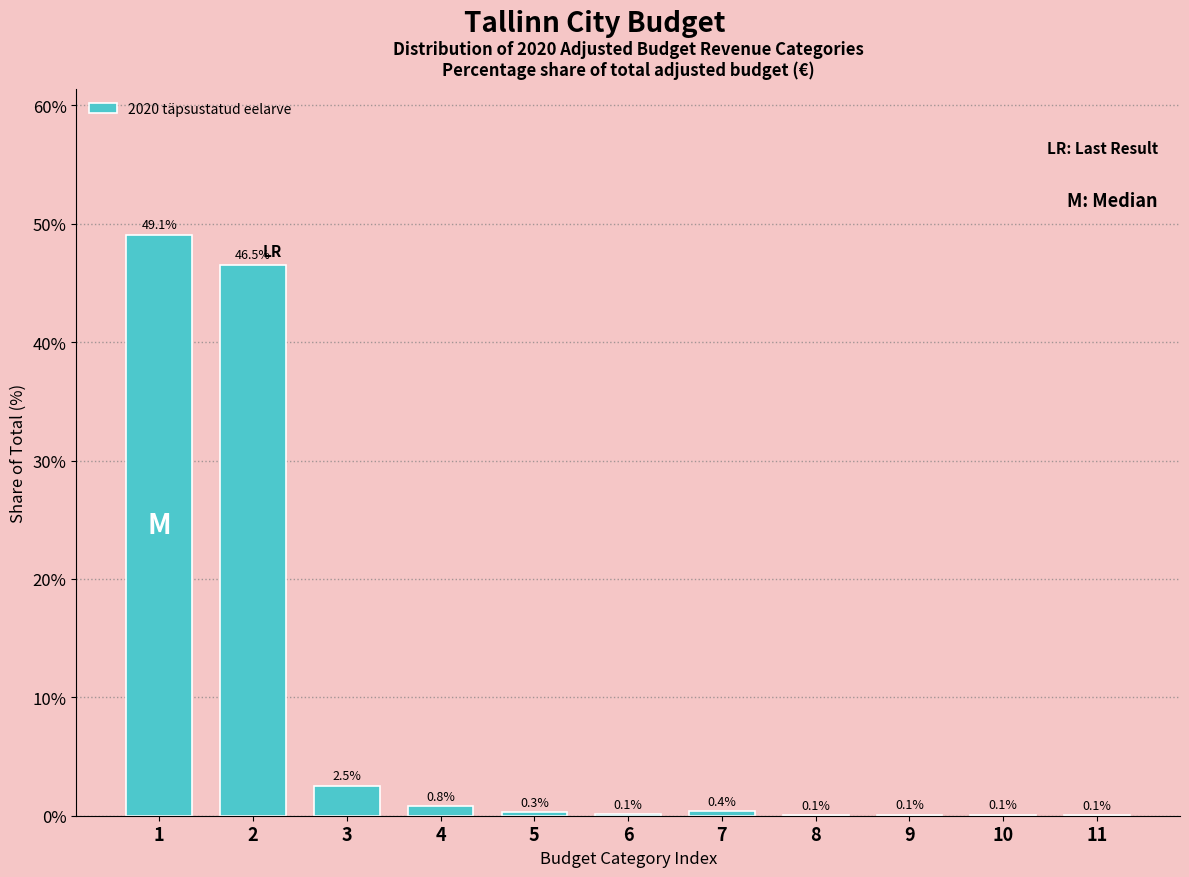

Reading left to right, extract all data points from this chart.

1=49.1	2=46.5	3=2.5	4=0.8	5=0.3	6=0.1	7=0.4	8=0.1	9=0.1	10=0.1	11=0.1